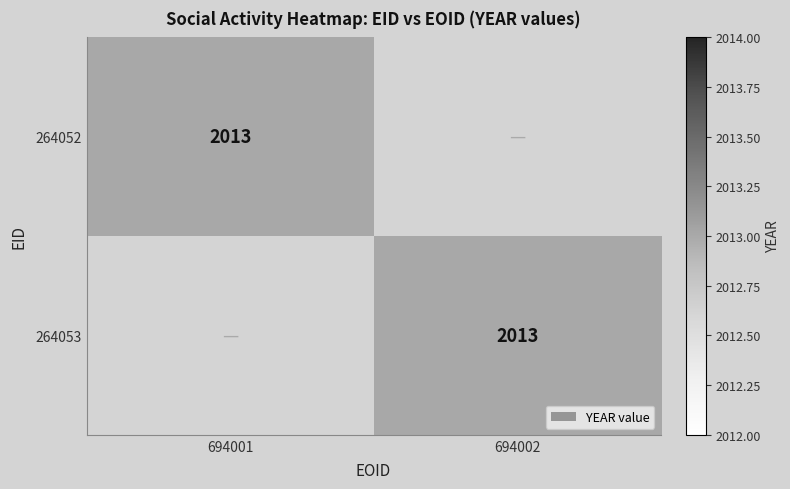

Is it true that 264052 equals 800 at 694001?

False